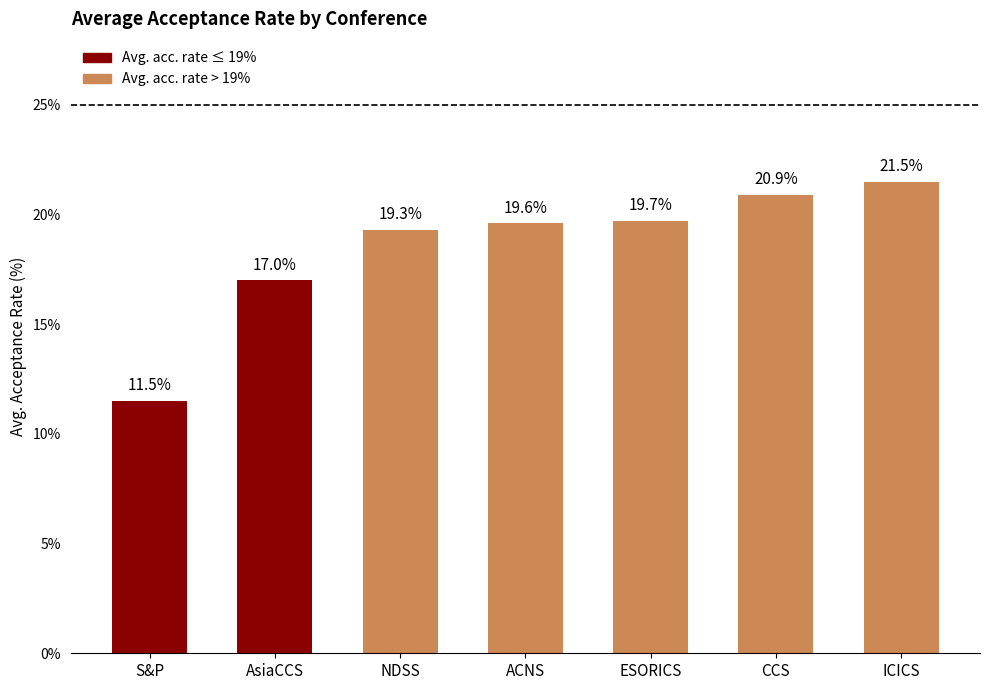

At which label does the data first exceed 19?

NDSS